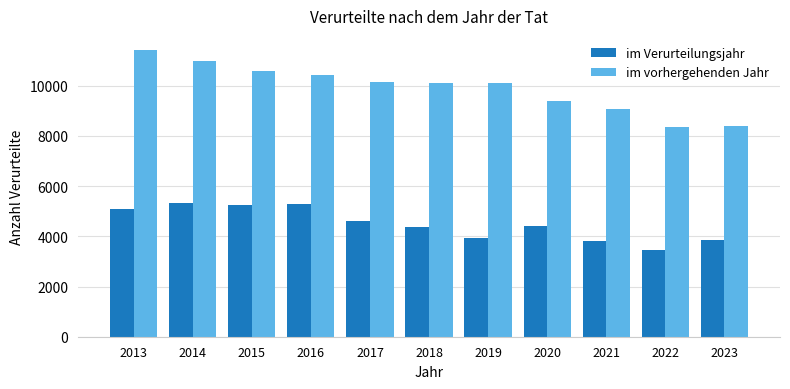

Rank the series by their average value, from highest to lowest.

im vorhergehenden Jahr, im Verurteilungsjahr